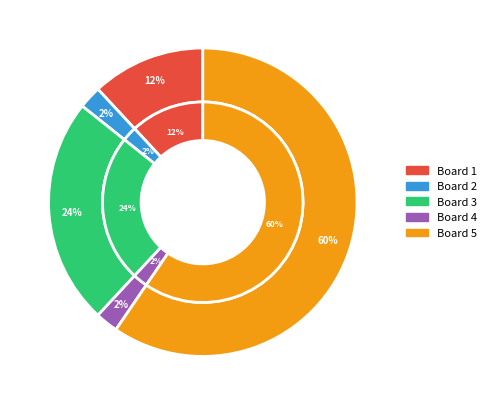

How many segments does this pie chart have?

6